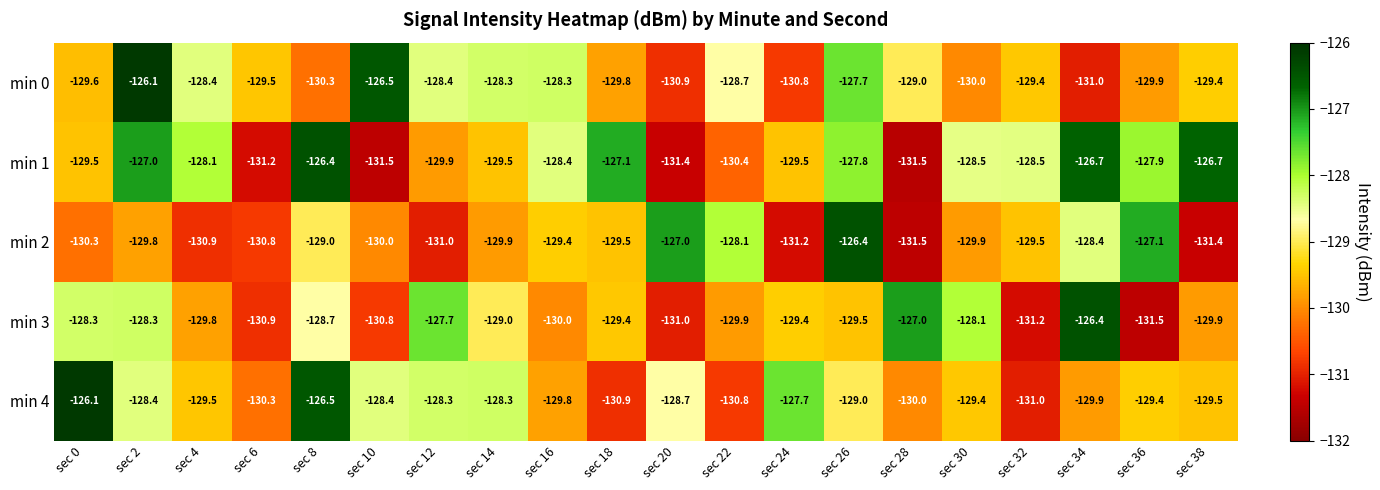

How many distinct data groups are displayed?

5